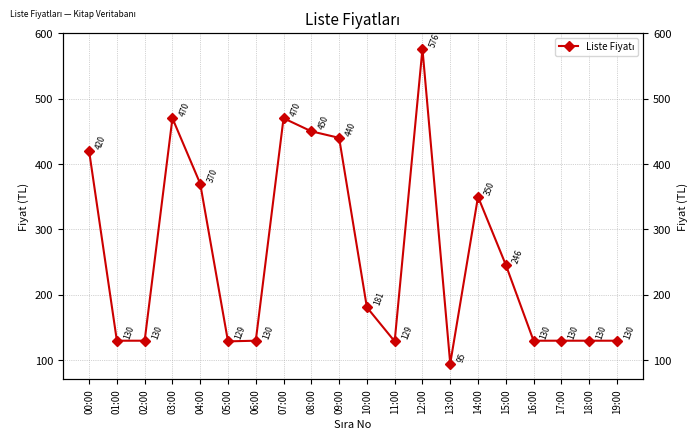

The chart shows a value of 51 at 16:00. True or false?

False